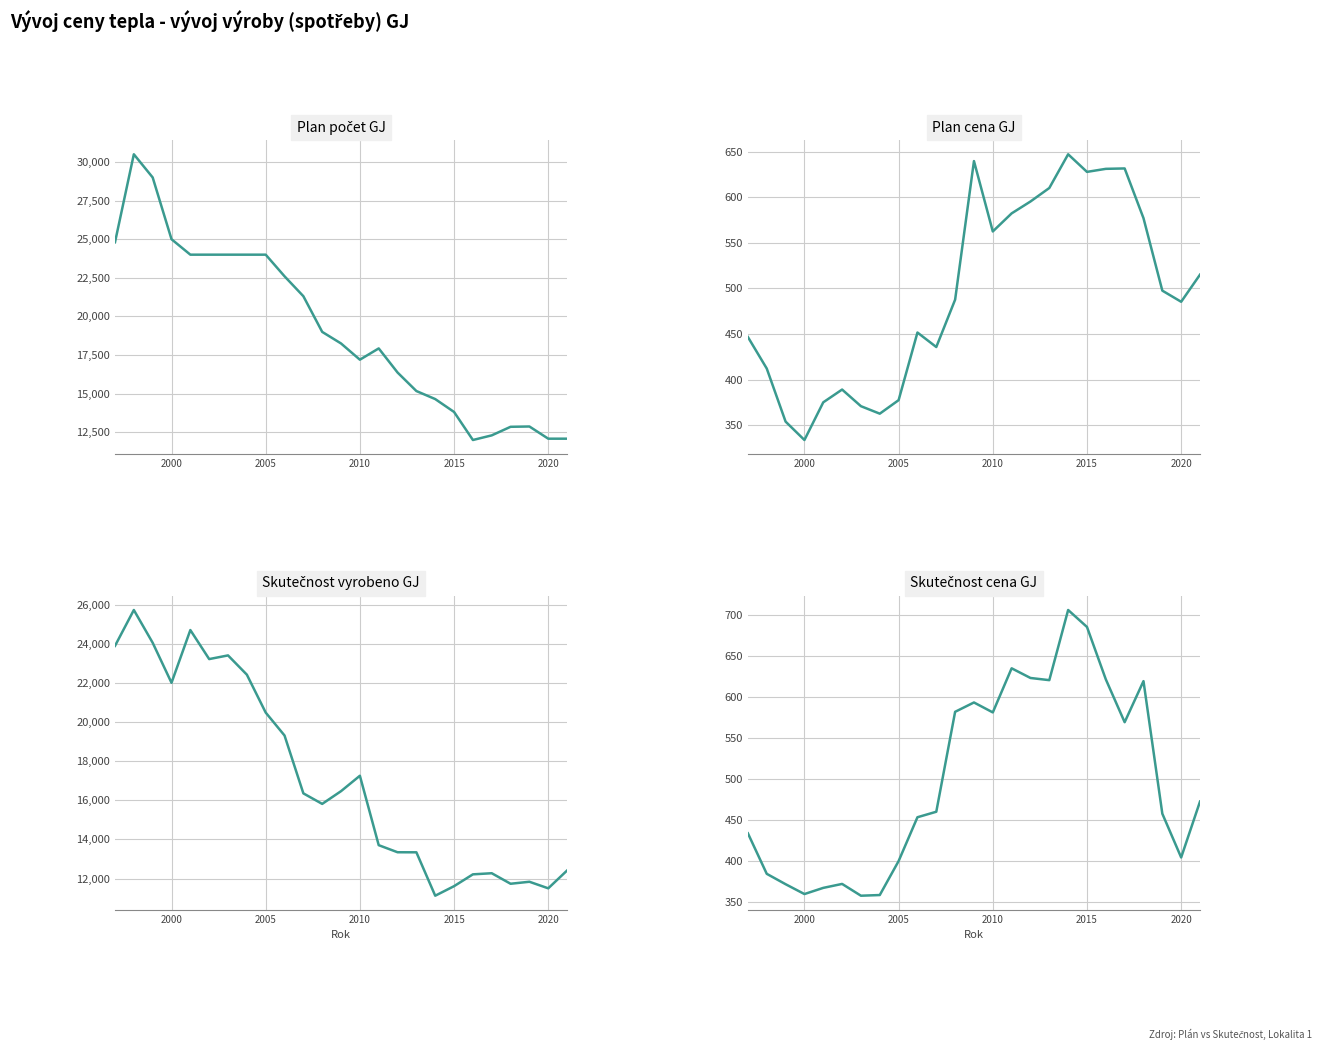

What is the difference between the second highest and minimum values in the Skutecnost vyrobeno GJ series?

13575.7